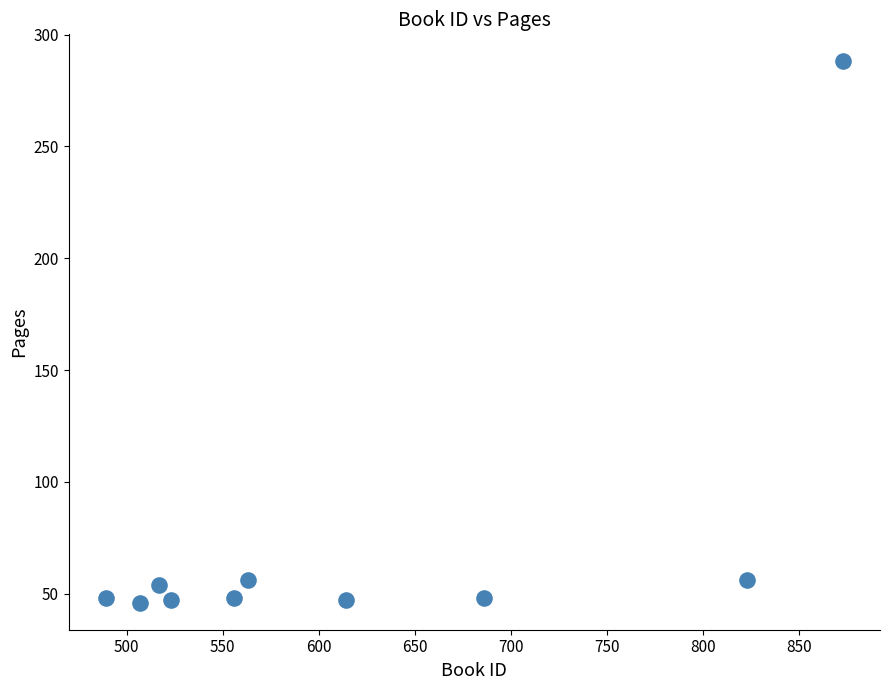

What is the average Y value?

74